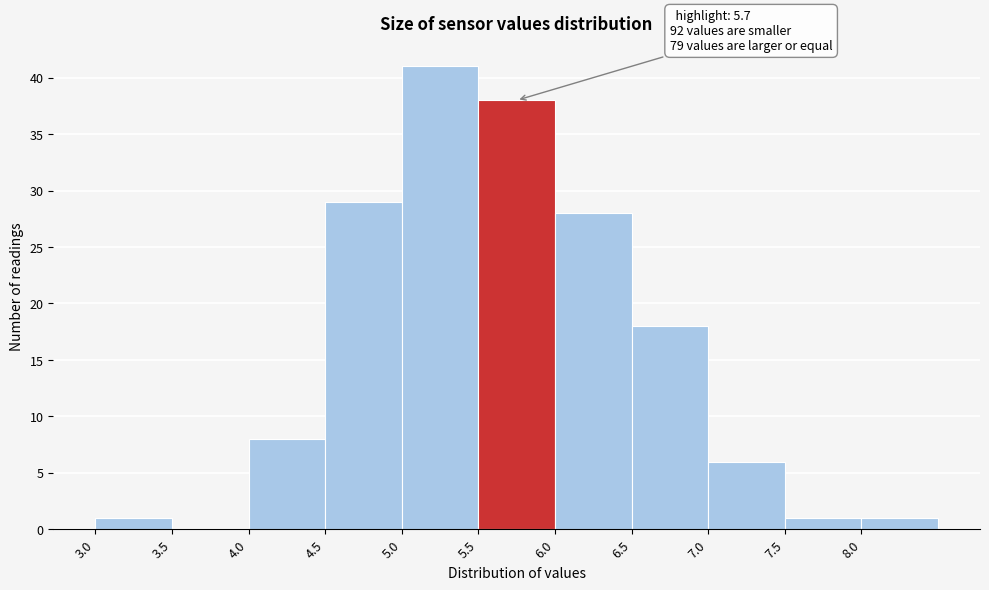

Over which range of the x-axis is the bar tallest?

5.0 to 5.5